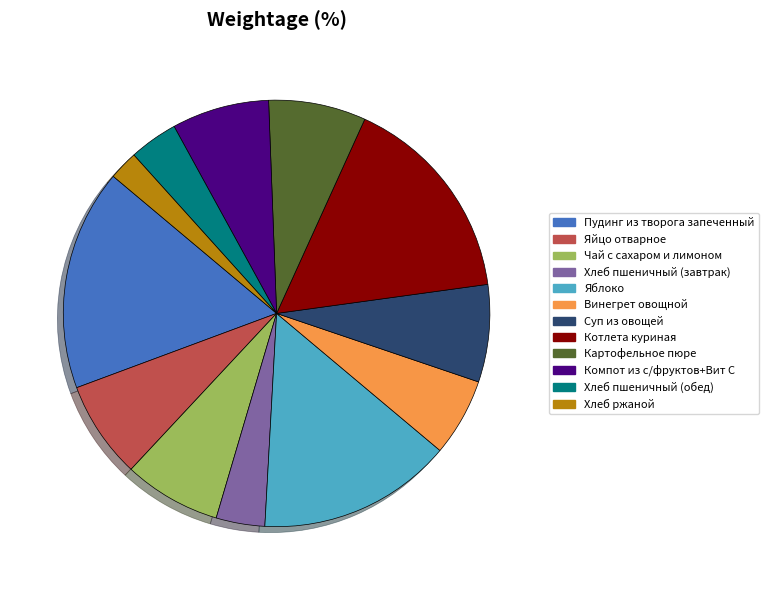

Do Яйцо отварное and Винегрет овощной together represent more than half of the pie?

No